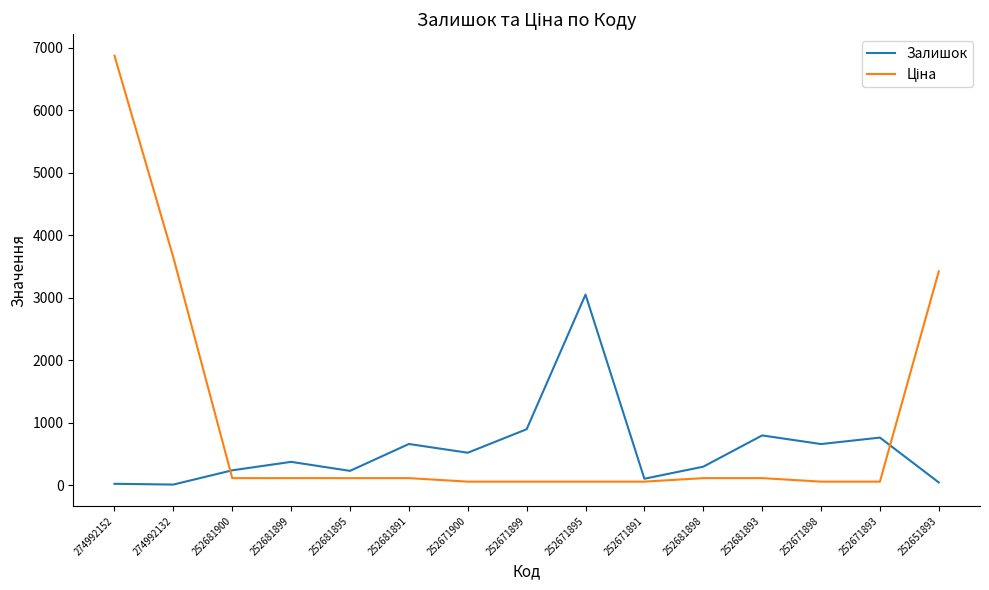

Which category has the highest value in the Залишок series?

252671895